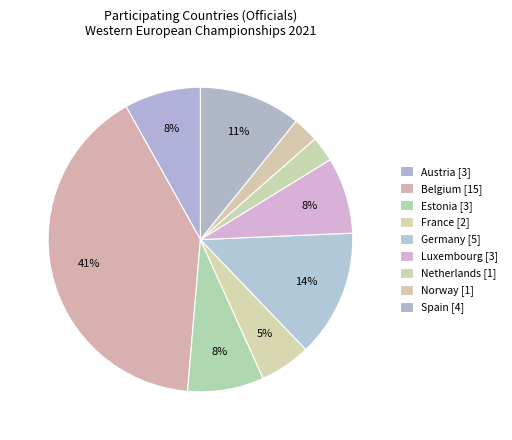

How many slices are in this pie chart?

9